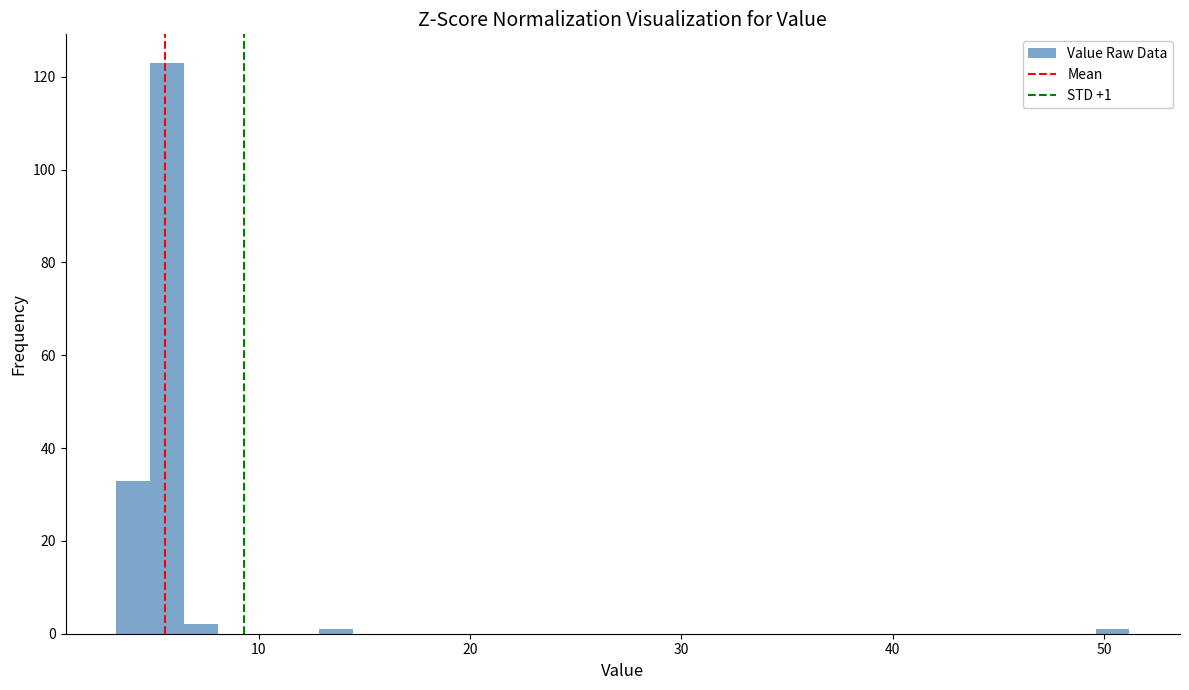

Around what value on the x-axis is the tallest bar? Give the approximate position of its centre, as read against the axis.

6